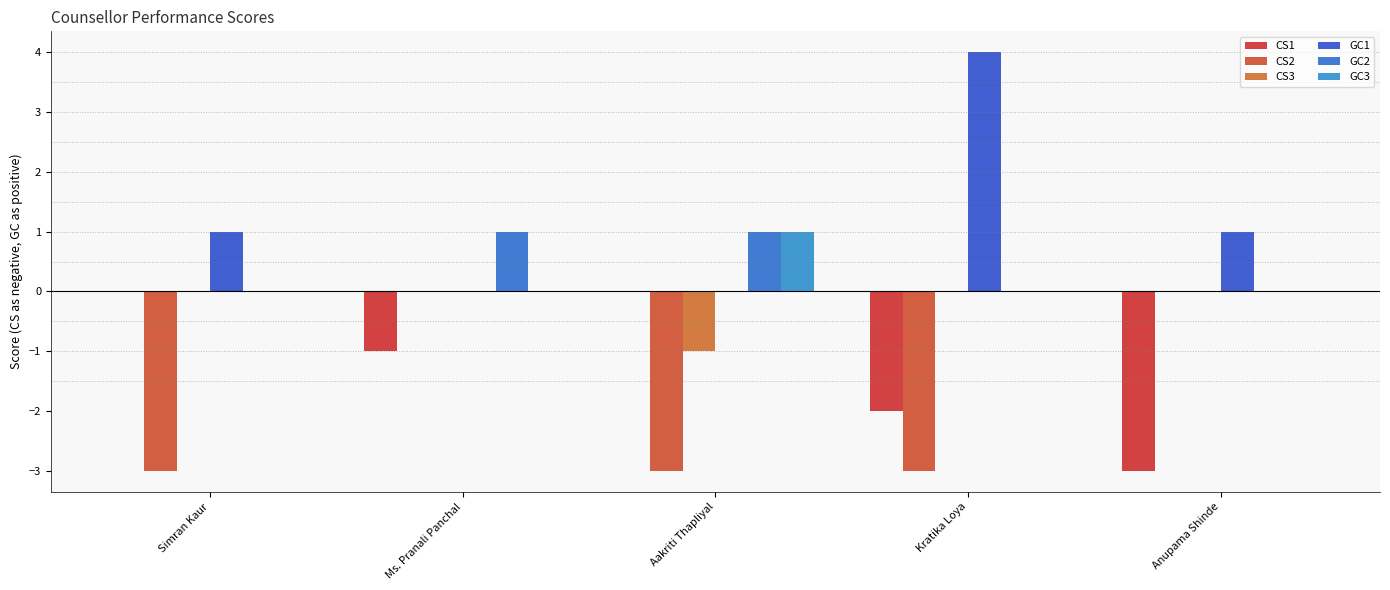

What are all the series names shown in the legend?

CS1, CS2, CS3, GC1, GC2, GC3